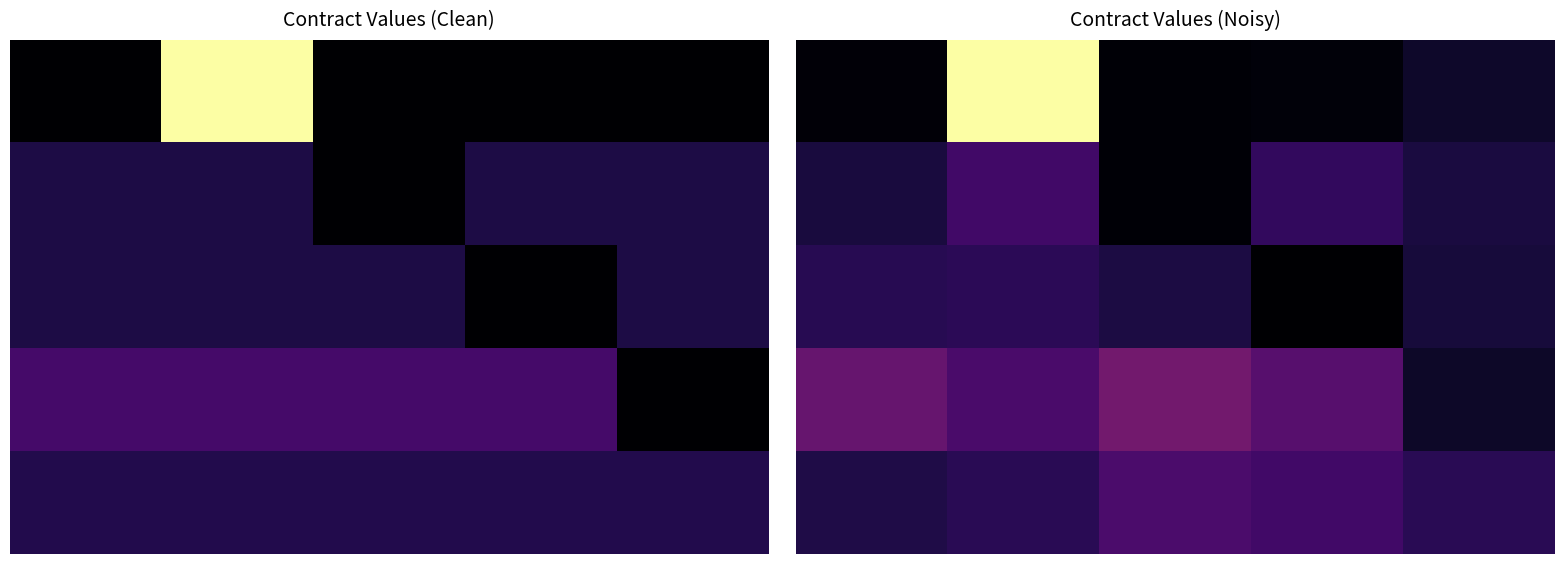

What value does the 2 series have at 1?

7698.9